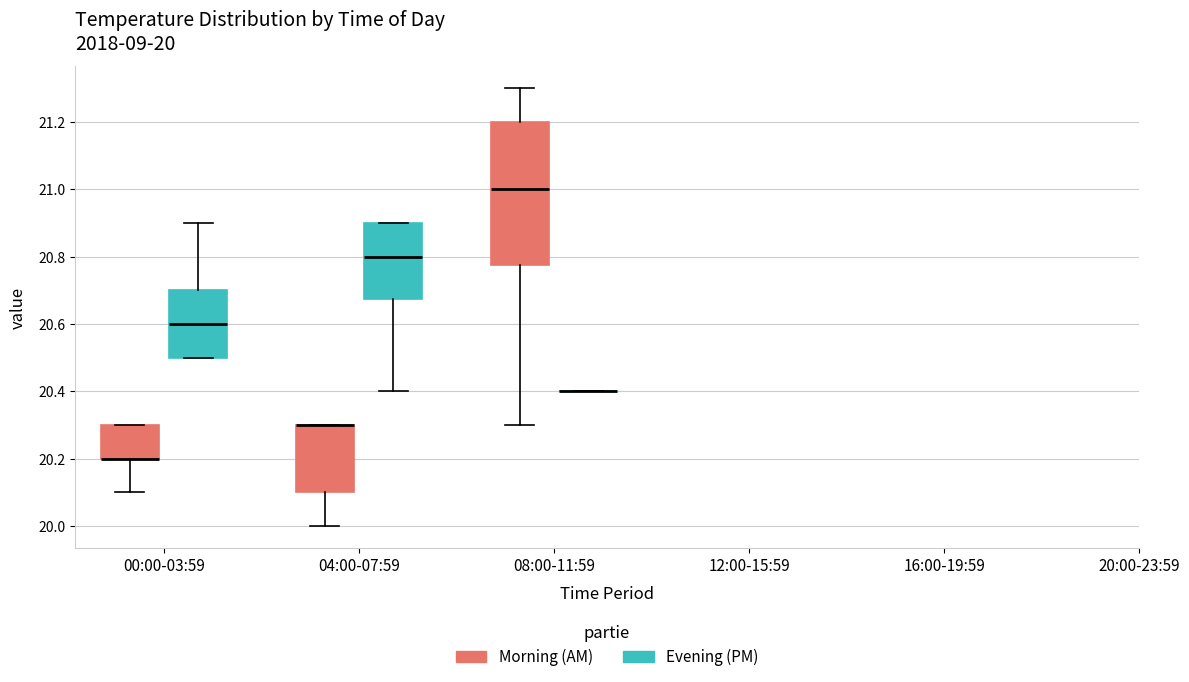

Which box is the tallest, from its lower edge to its upper edge?

08:00-11:59 (Morning (AM))